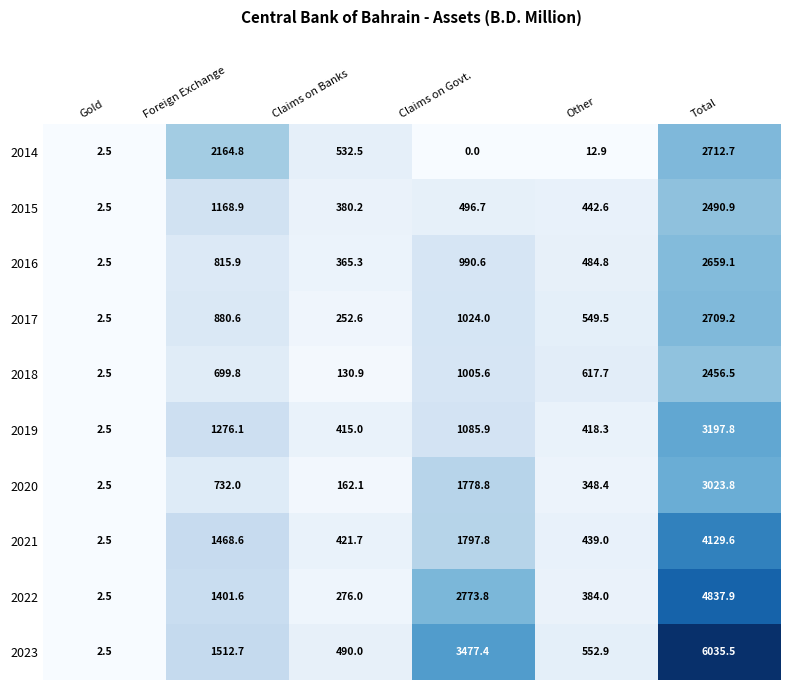

What is the difference between the maximum and minimum values in the 2016 series?

2656.6